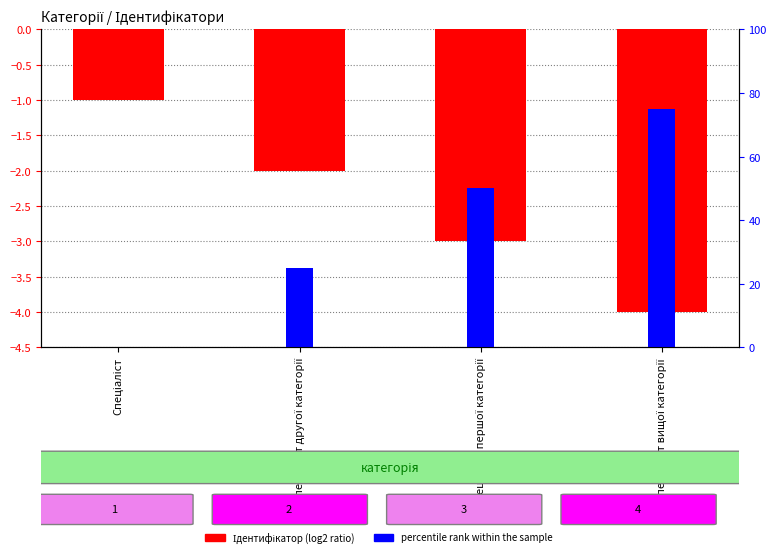

Which series has the largest total across all categories?

percentile rank within the sample